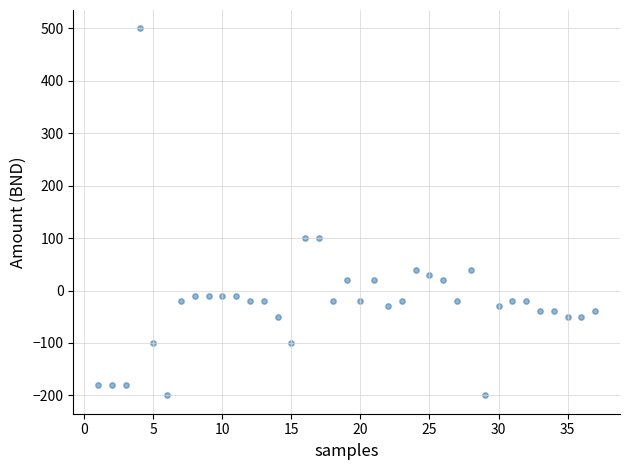

What is the range of Y values (max minus min)?

700